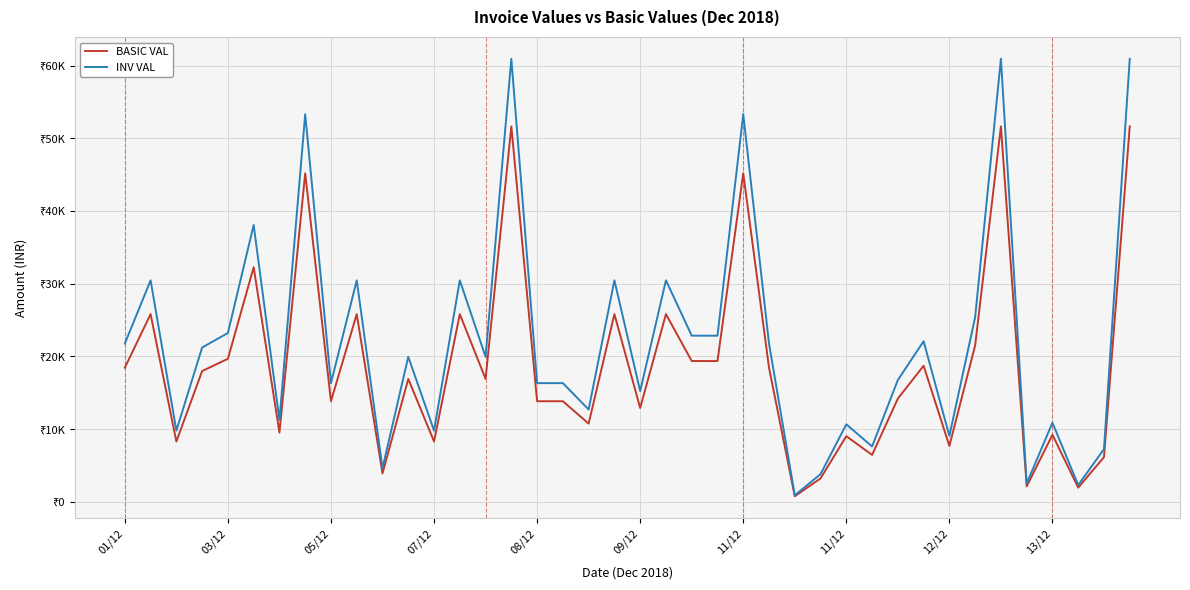

What are all the series names shown in the legend?

BASIC VAL, INV VAL